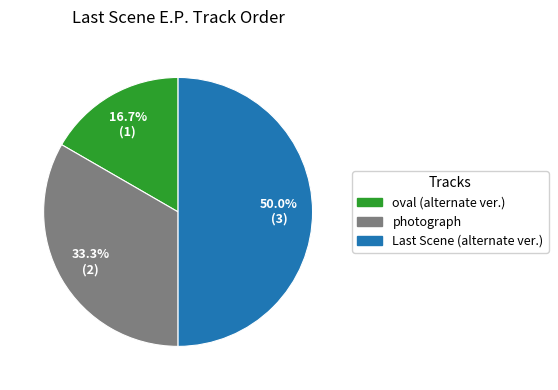

Count the number of slices in the pie.

3